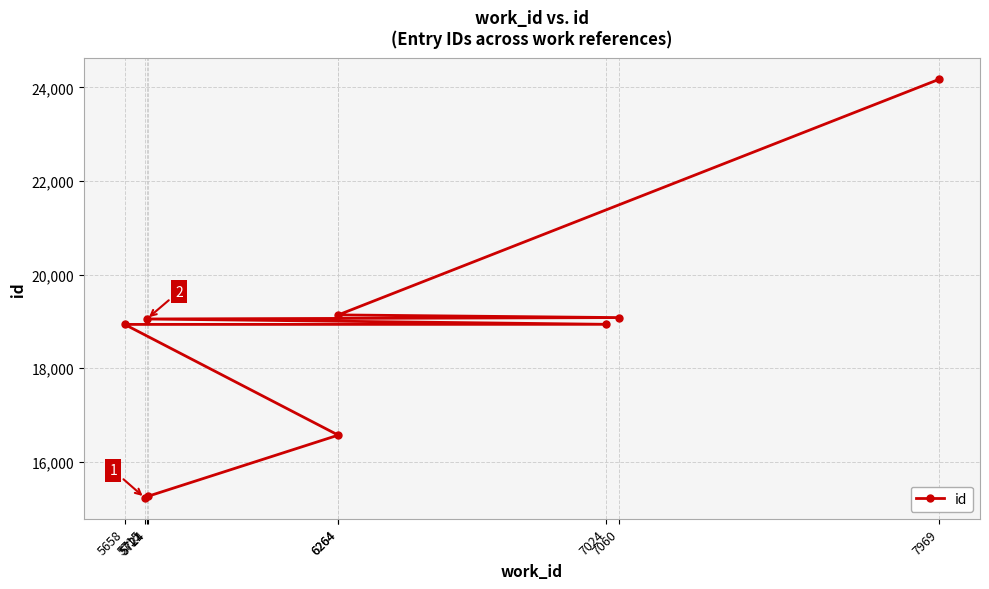

What is the maximum value shown in the chart?

24176